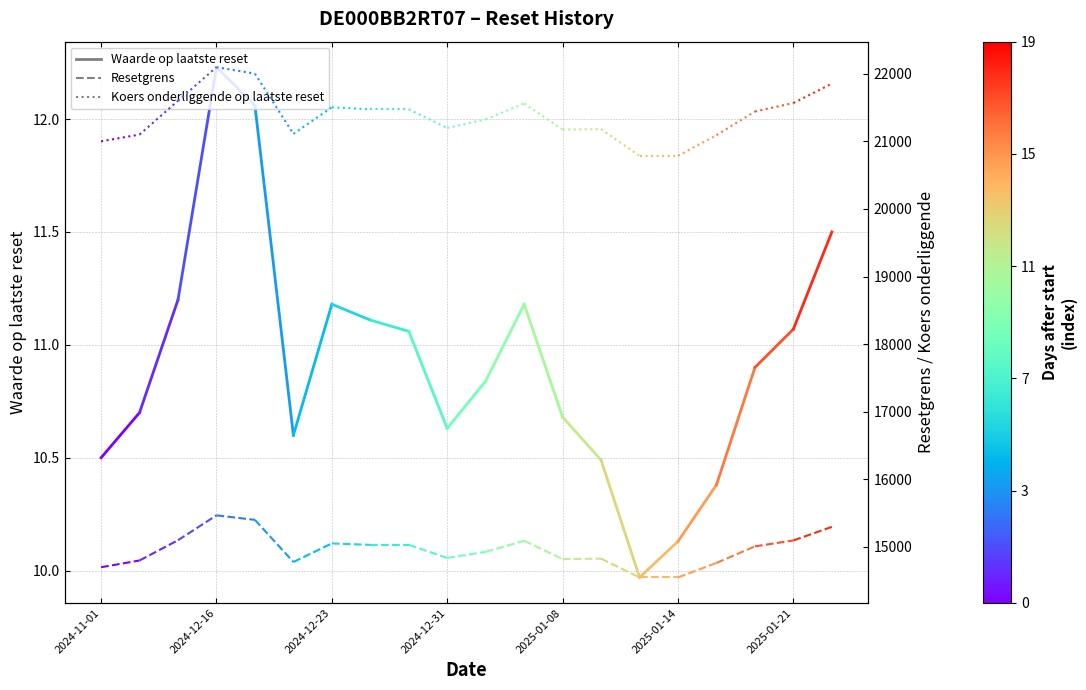

Which series has the largest total across all categories?

Koers onderliggende